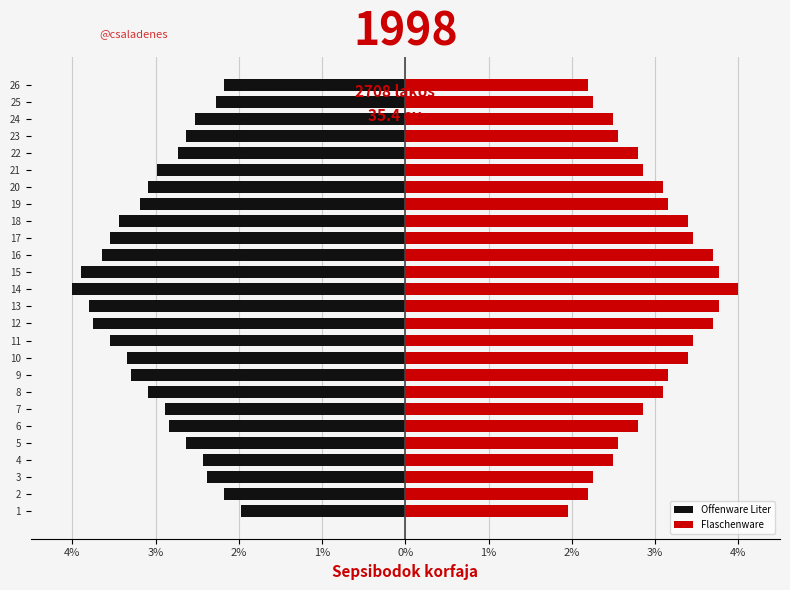

Does the chart contain any negative values?

Yes